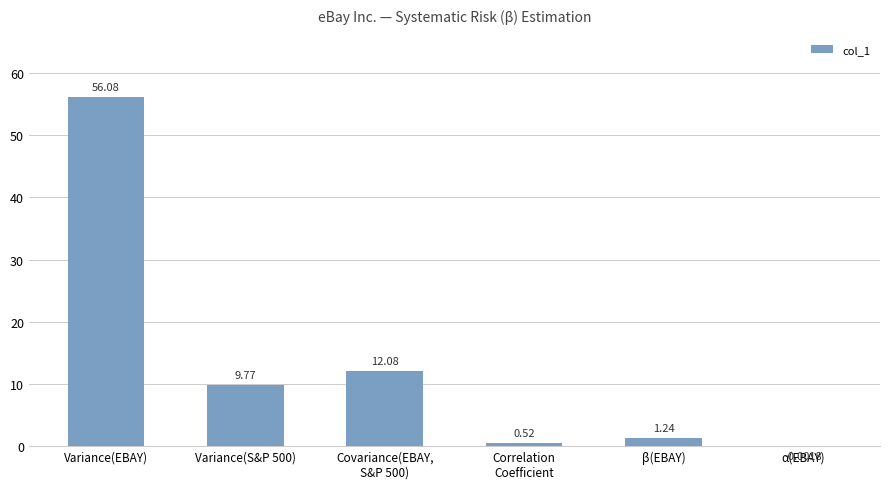

At which category does the chart reach its peak across all series?

Variance(EBAY)